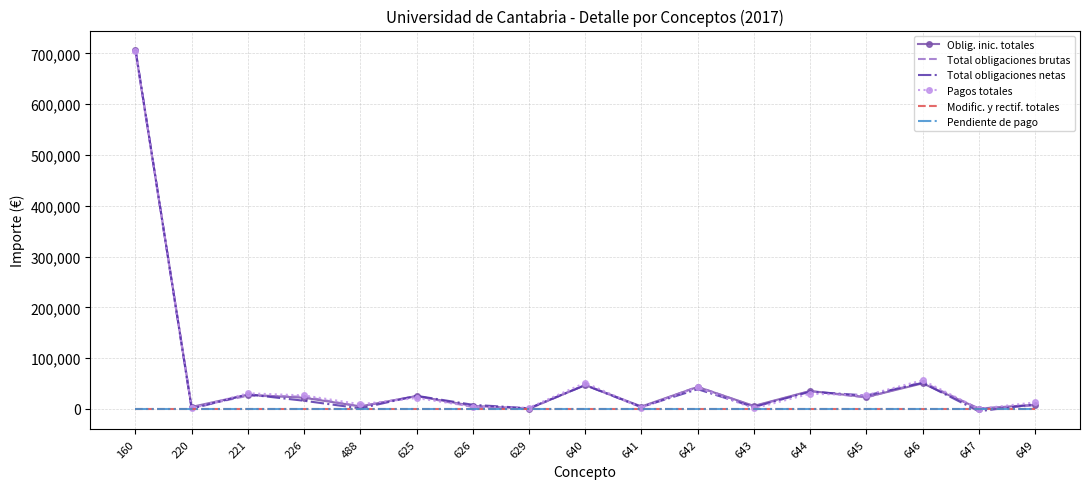

At how many categories does at least one series exceed 262369?

1